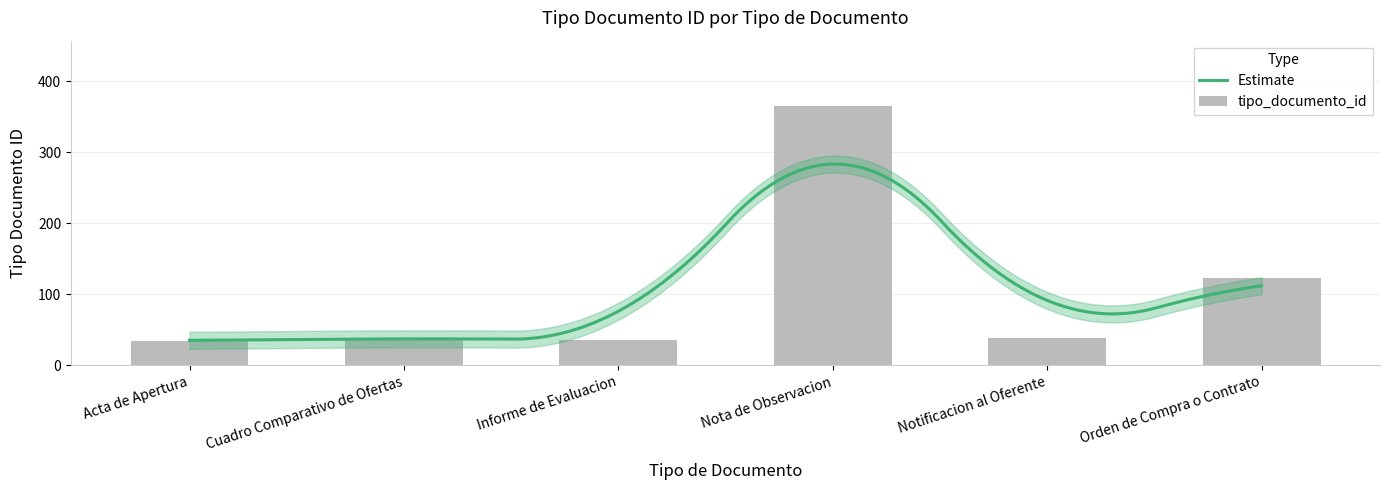

Where does the data first go above 39?

Nota de Observacion